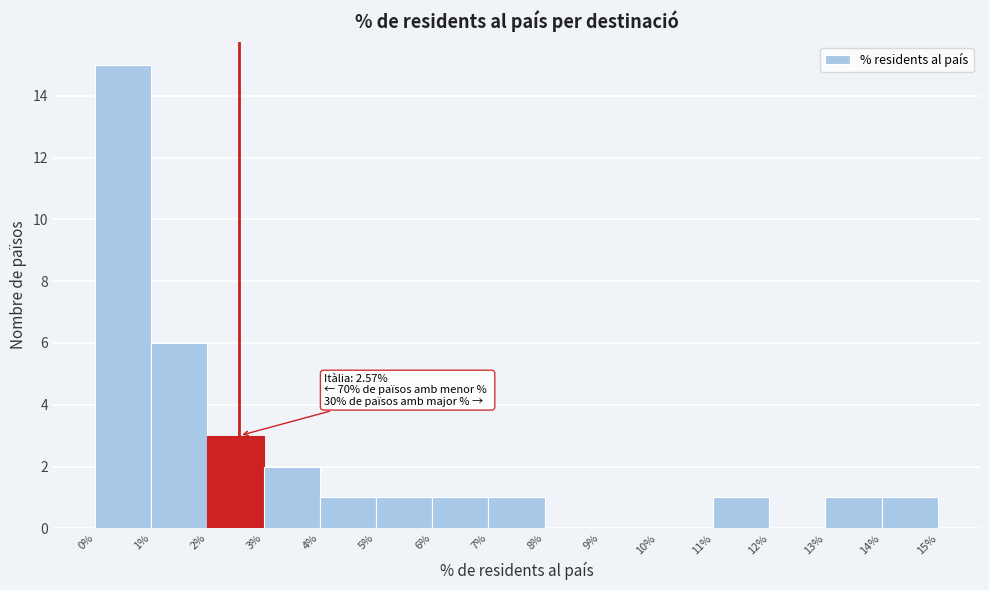

Over which range of the x-axis is the bar tallest?

0% to 1%